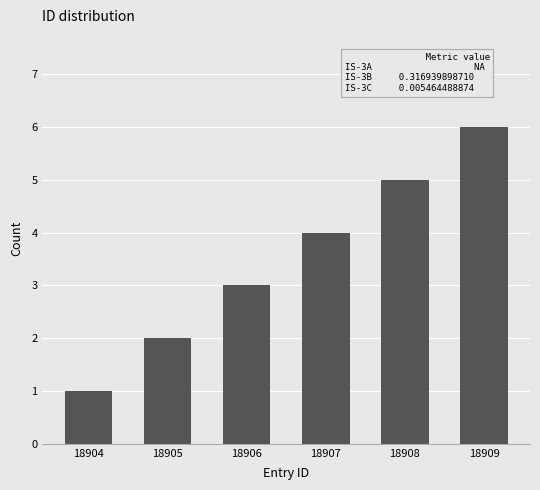

What is the ratio of the value at 18907 to the value at 18904?

4.0